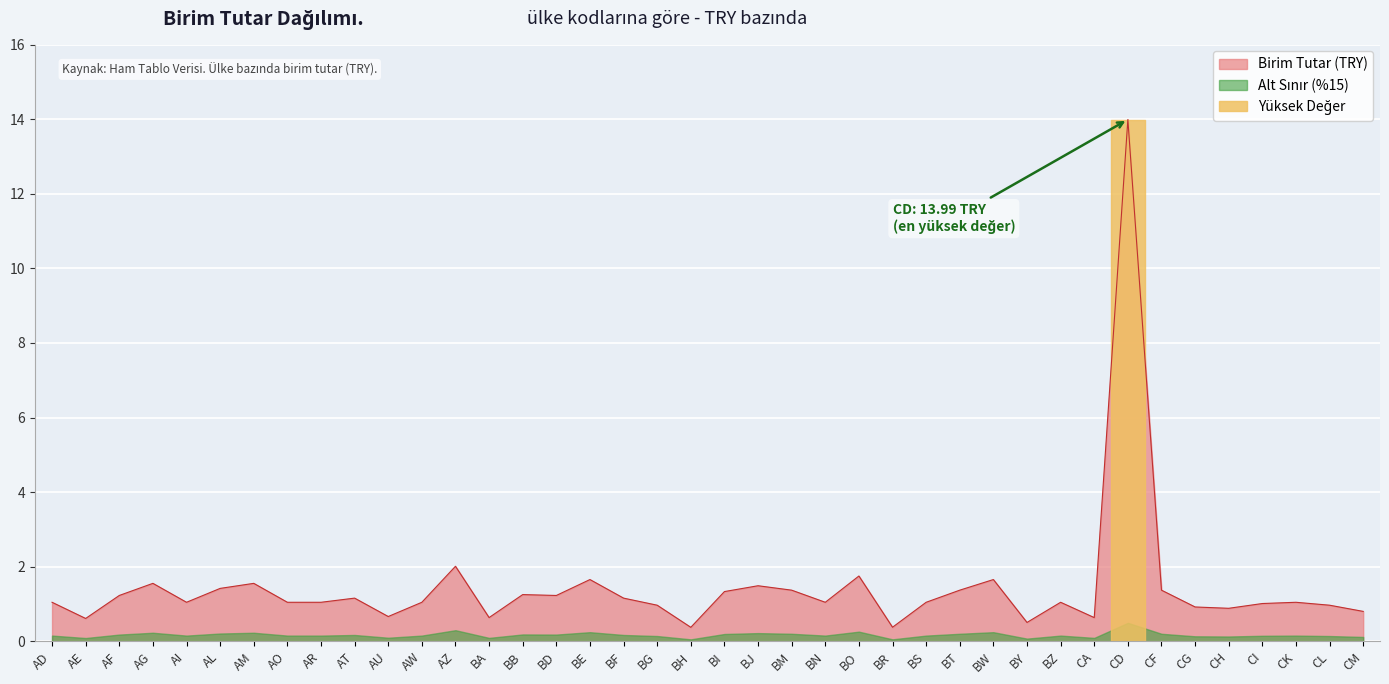

What is the difference between the values at AU and BH?

0.3